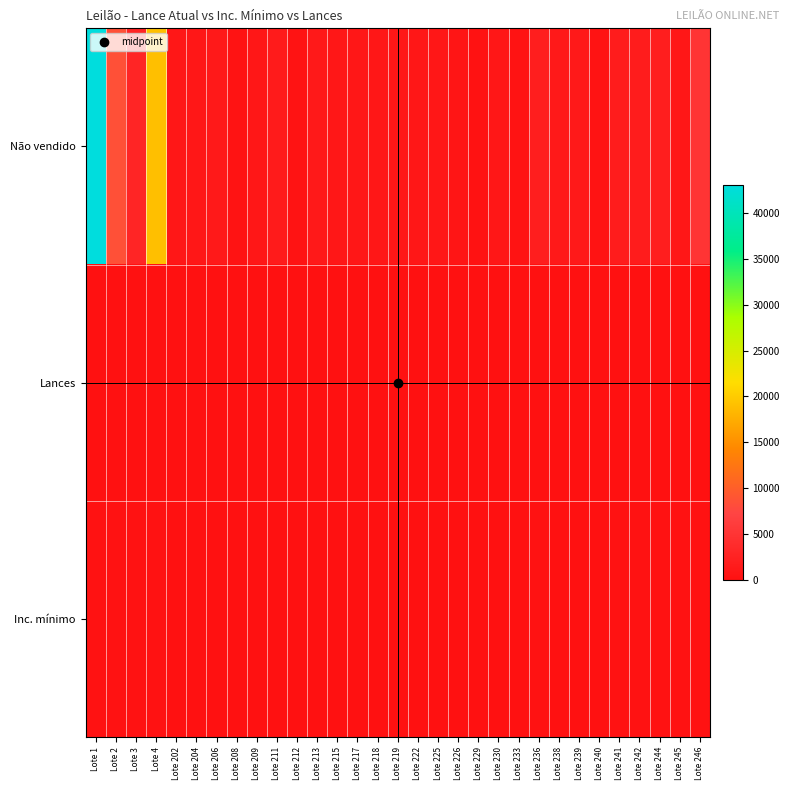

Which has a higher value, Lote 213 or Lote 233?

Lote 213